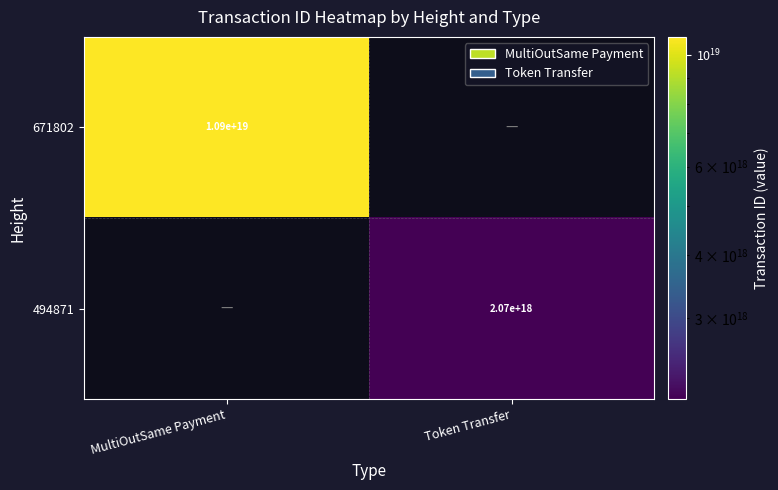

The 671802 series shows 6307912409063323648 at MultiOutSame Payment. True or false?

False